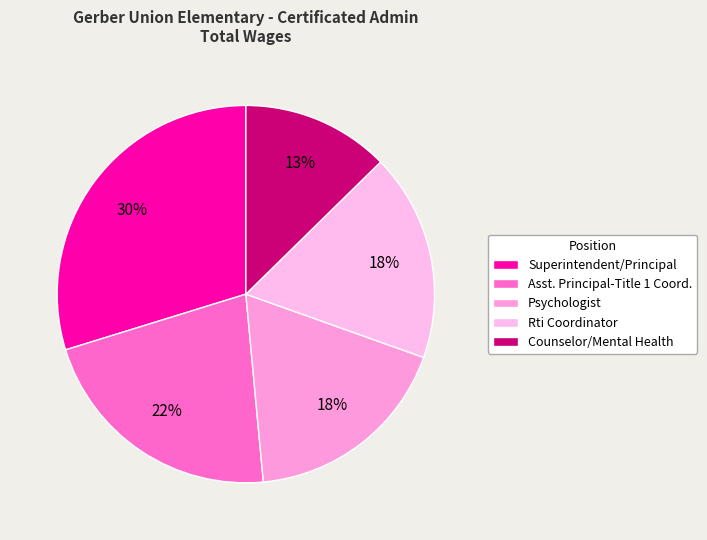

Count the number of slices in the pie.

5